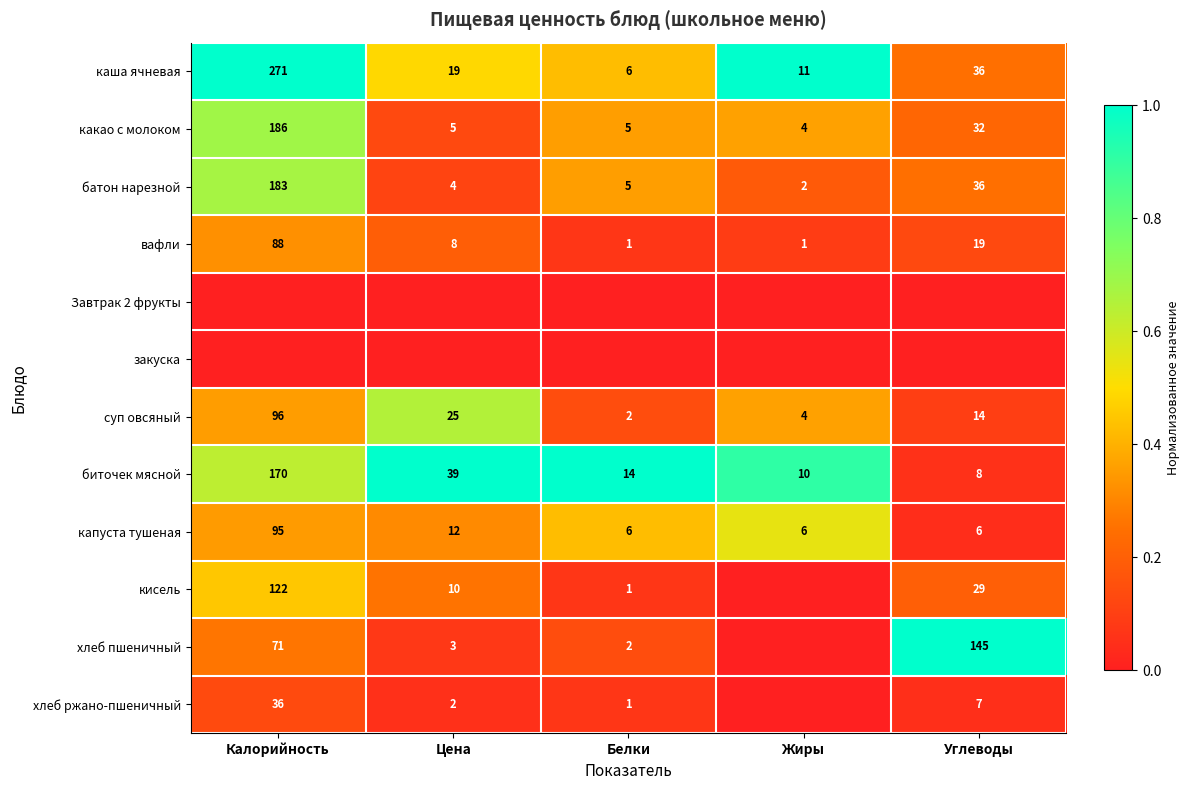

Between Белки and Жиры, which is larger?

Жиры